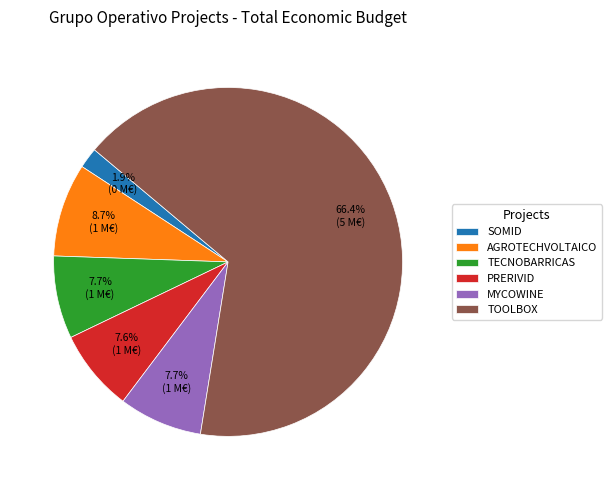

What percentage do MYCOWINE and PRERIVID together represent?

15.3%